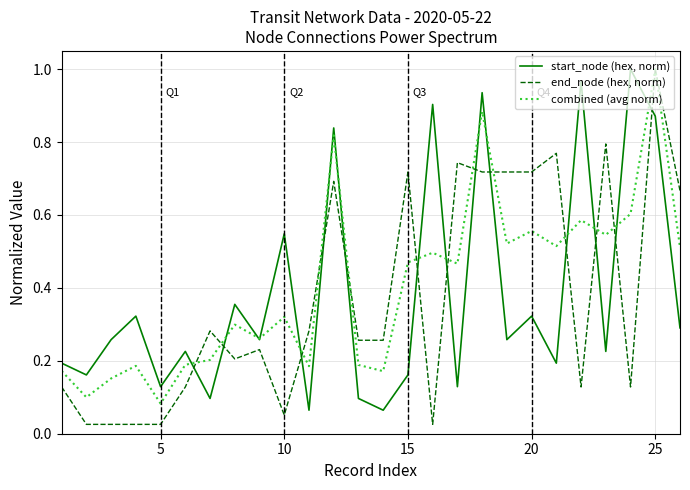

Rank the series by their average value, from lowest to highest.

end_node (hex, norm), start_node (hex, norm), combined (avg norm)